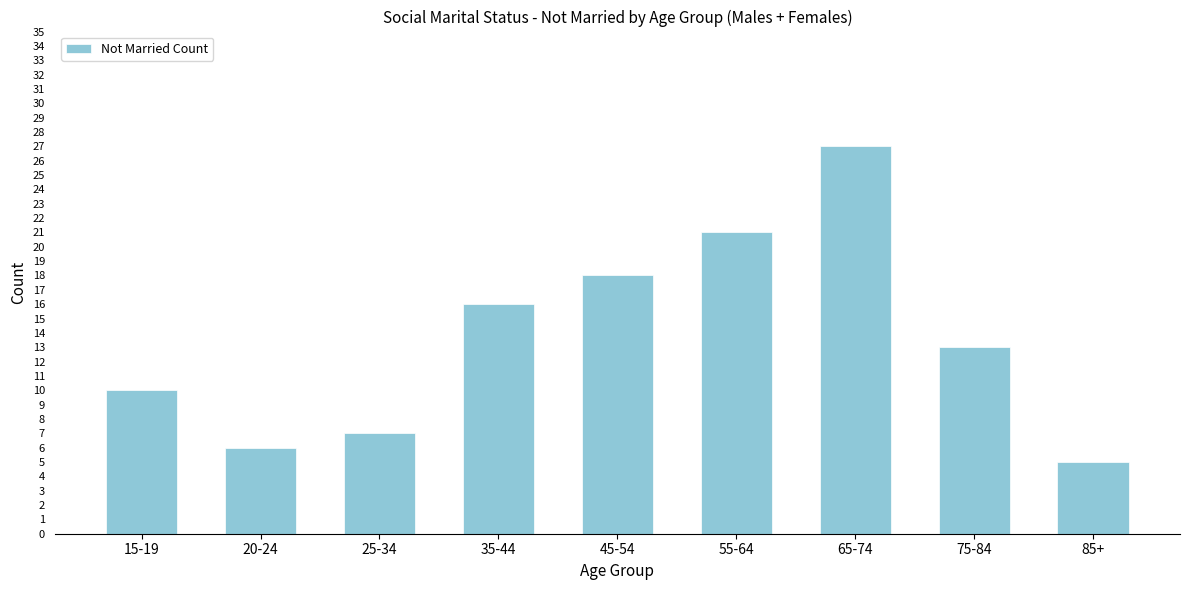

Reading right to left, extract all data points from this chart.

5	13	27	21	18	16	7	6	10